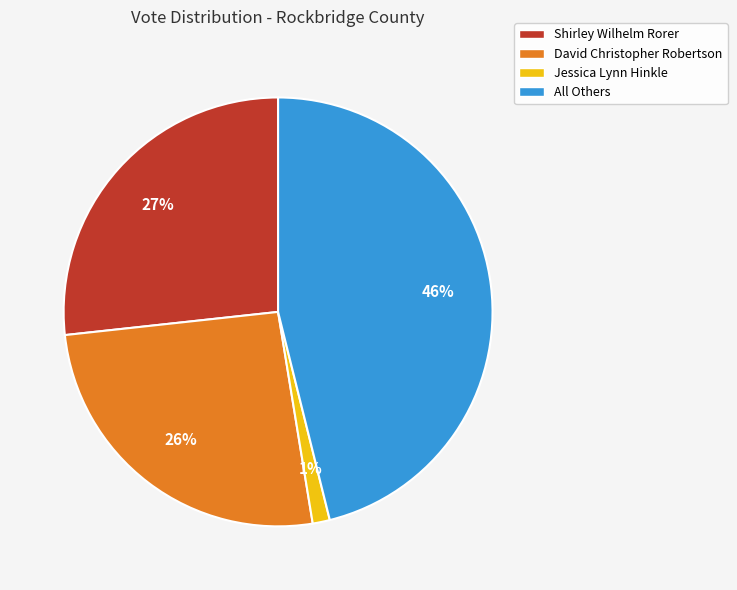

What is the ratio of the value at Shirley Wilhelm Rorer to the value at All Others?

0.6